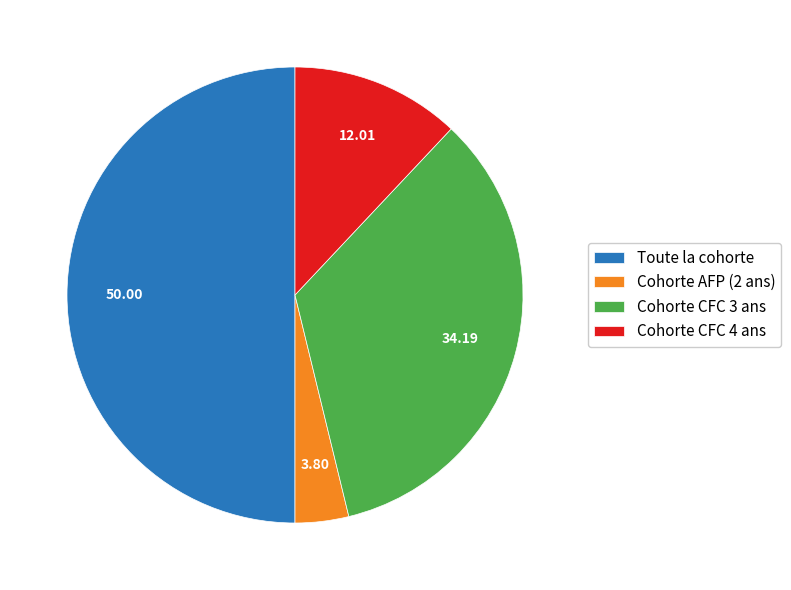

Does Cohorte AFP (2 ans) represent more than half of the total?

No